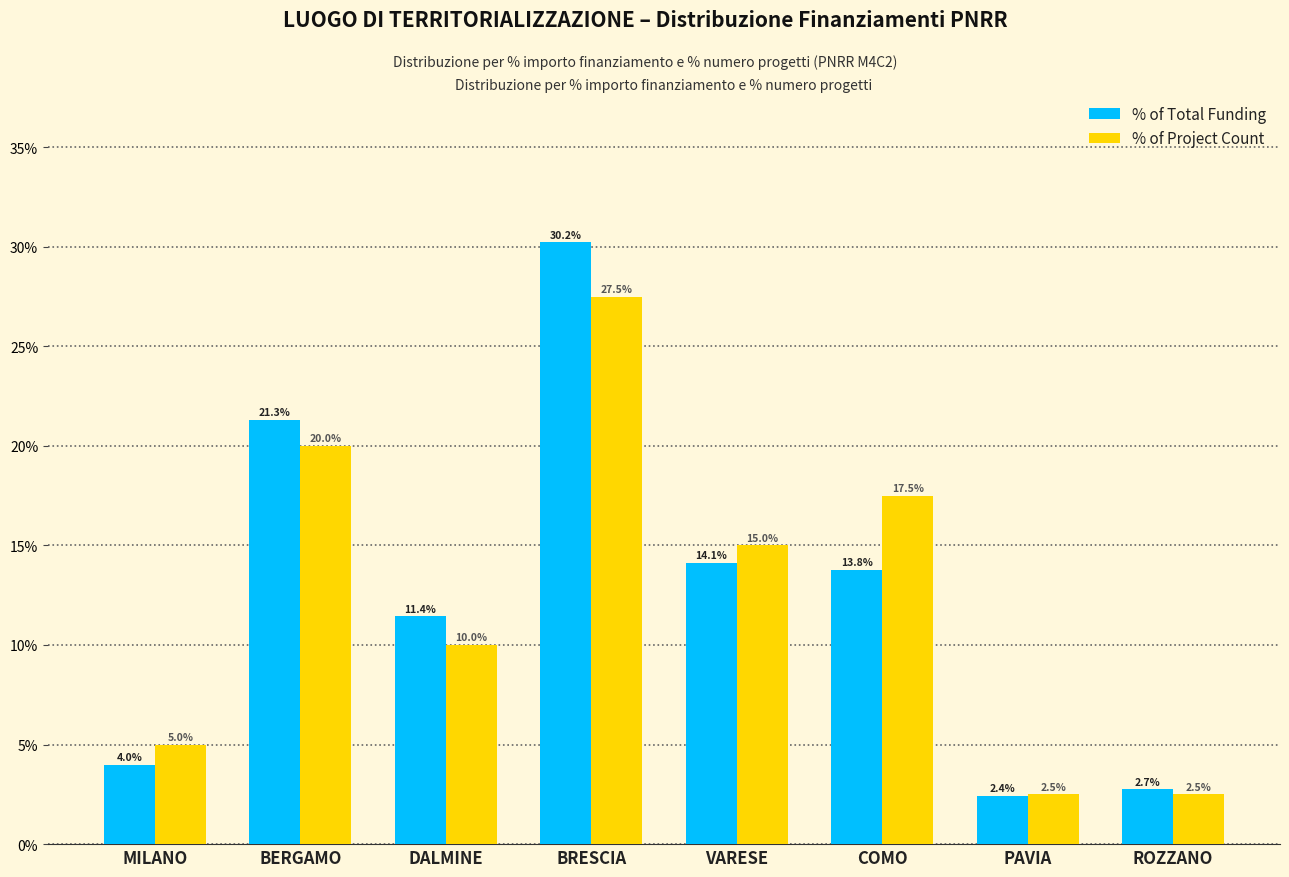

Are the bars horizontal?

No